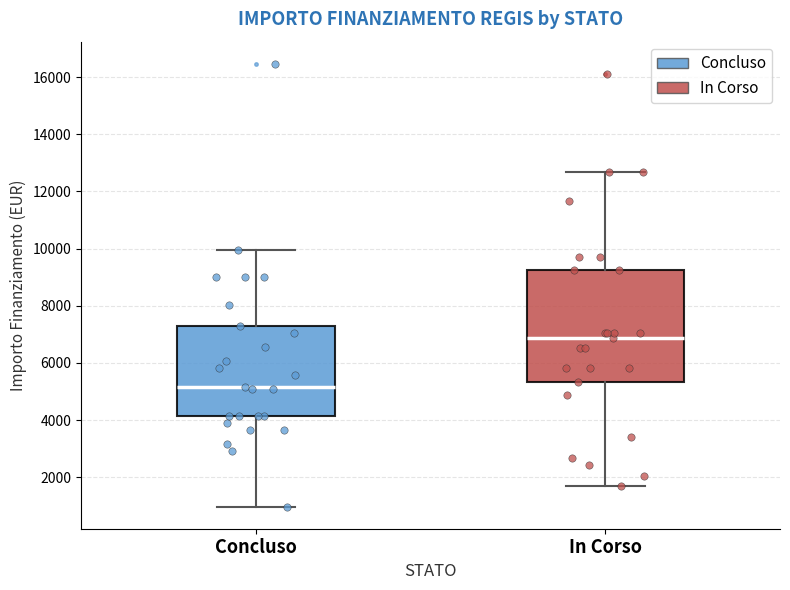

Where does the median line of the box for Concluso sit on the y-axis? The values are not printed on the chart, so give them approximately, as read against the axis.

5200